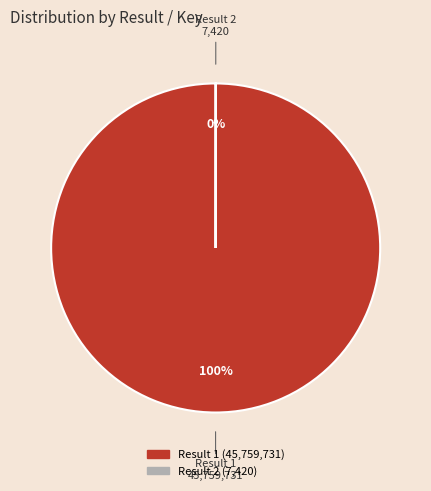

Is there a majority slice in this chart?

Yes